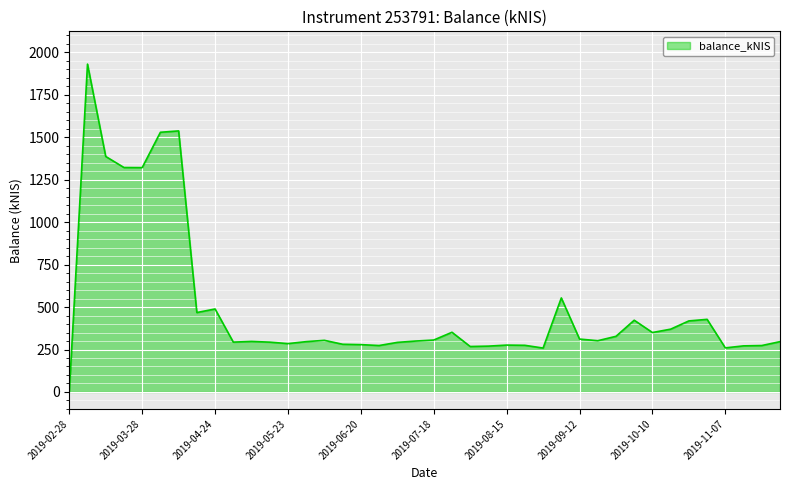

What is the difference between the maximum and minimum values?

1930.4